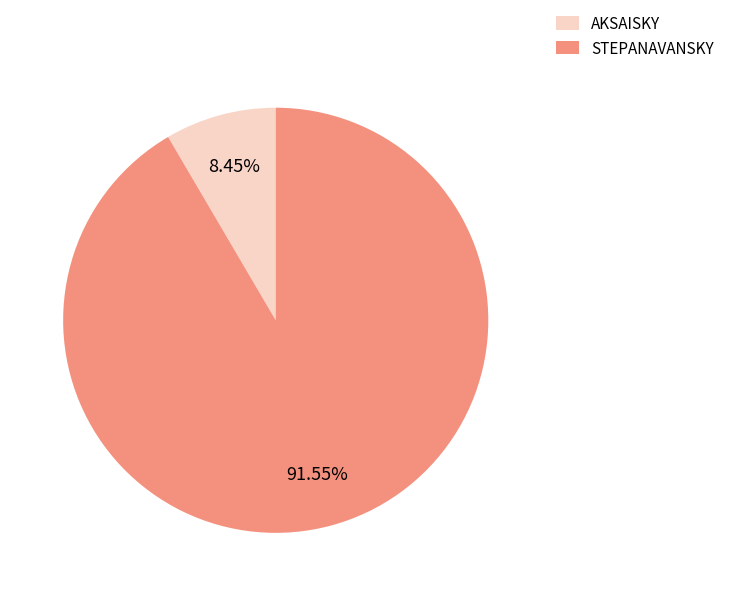

Is AKSAISKY the majority of the pie?

No